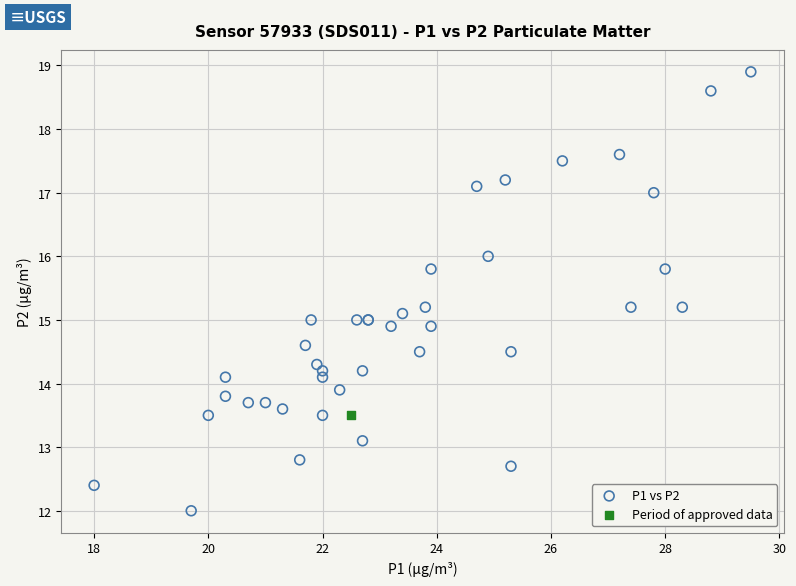

What are all the series names shown in the legend?

P1 vs P2, Period of approved data